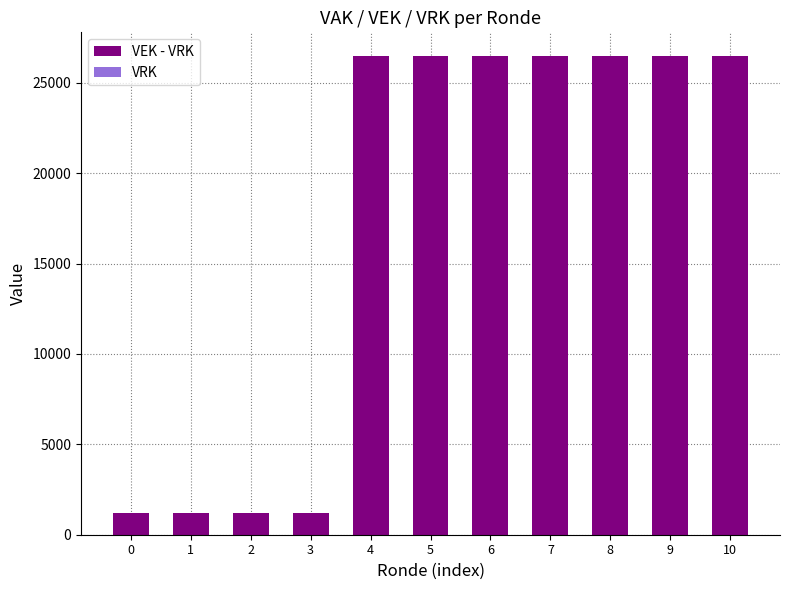

What is the smallest value displayed?

1210